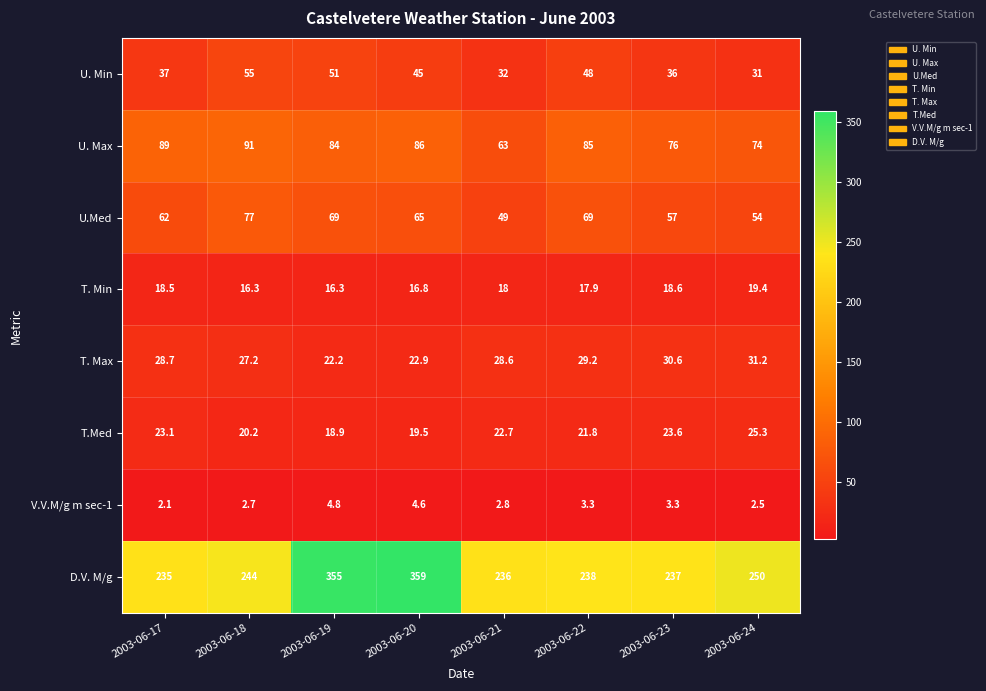

What is the difference between the second highest and second lowest values in the D.V. M/g series?

119.0